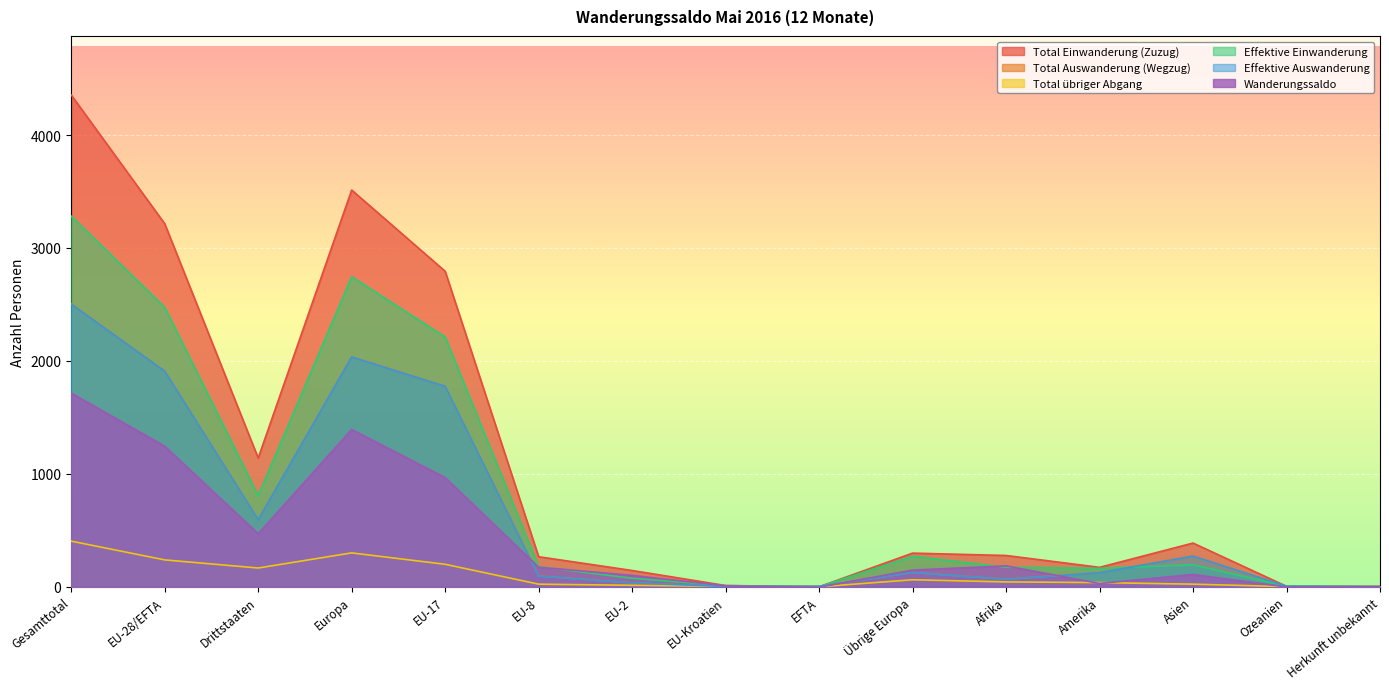

How many lines are shown in the chart?

6